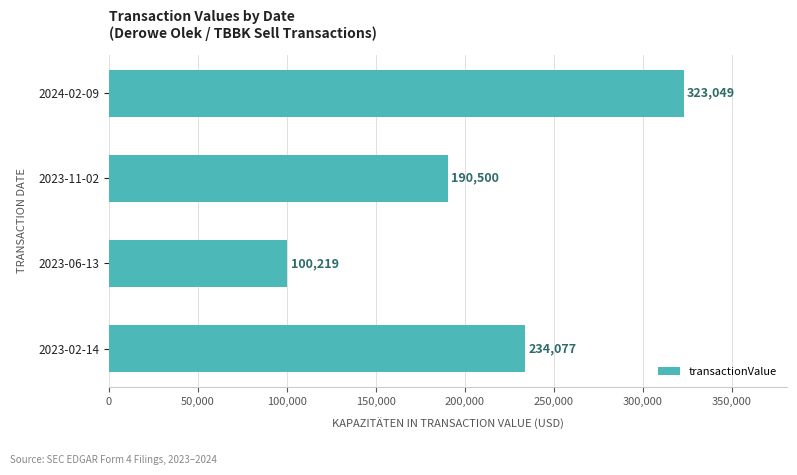

List the labels in order of value, smallest first.

2023-06-13, 2023-11-02, 2023-02-14, 2024-02-09